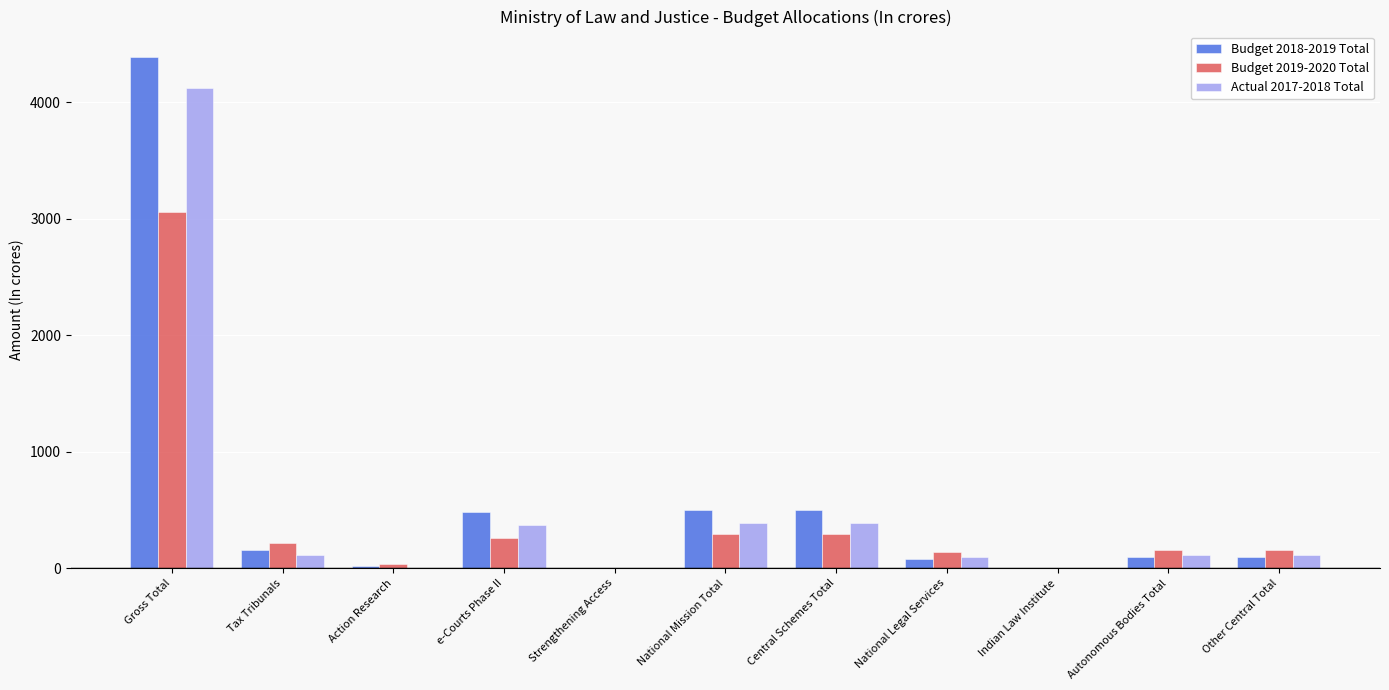

Are the bars horizontal?

No